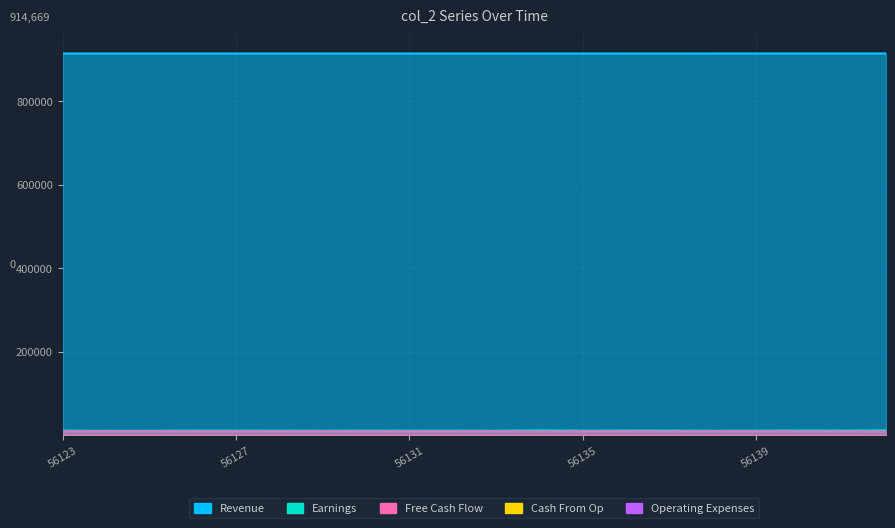

Does the chart display data point markers on the line(s)?

No